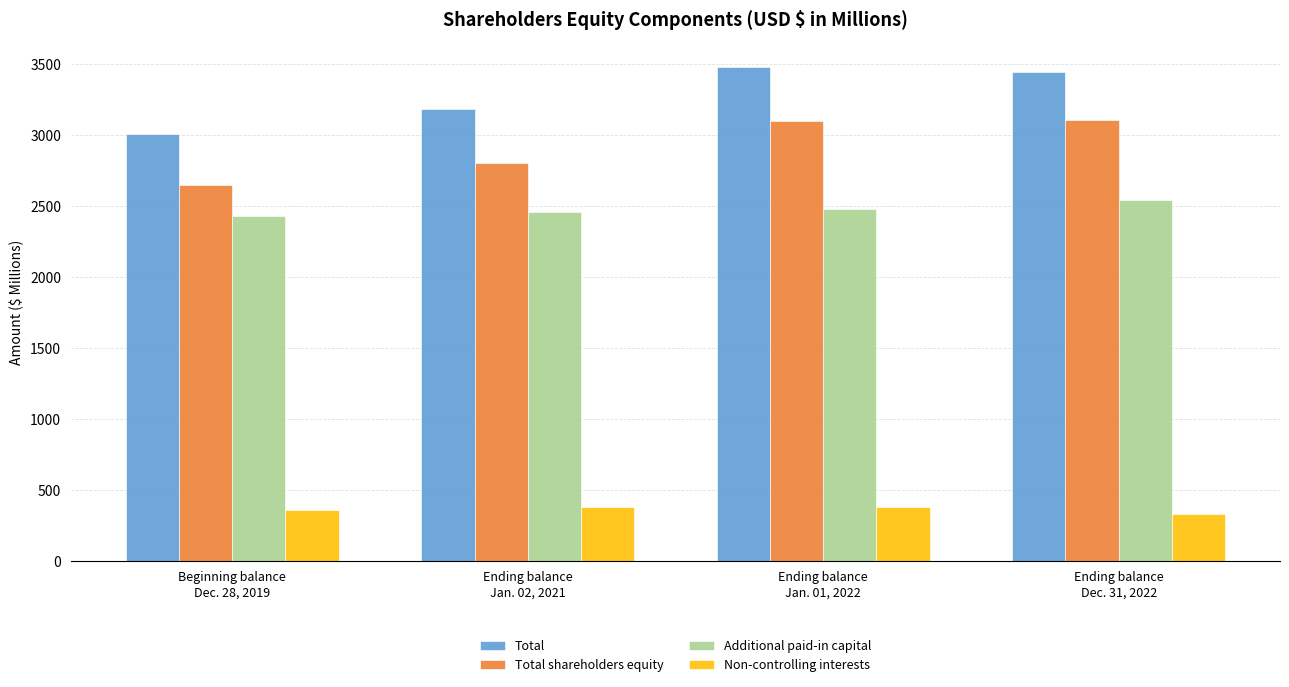

At which label does Additional paid-in capital reach its peak?

Ending balance
Dec. 31, 2022